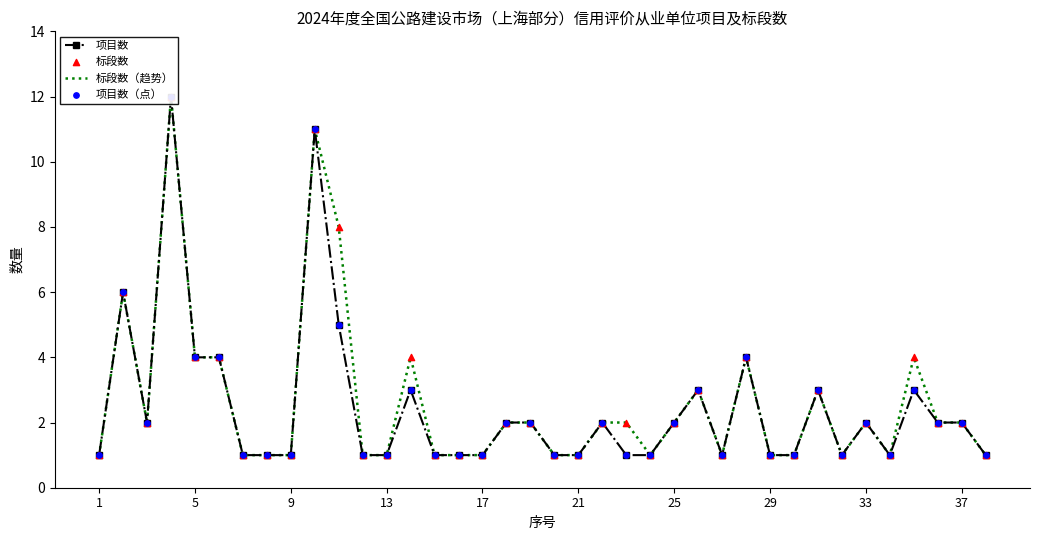

Which series has the largest total across all categories?

标段数（趋势）